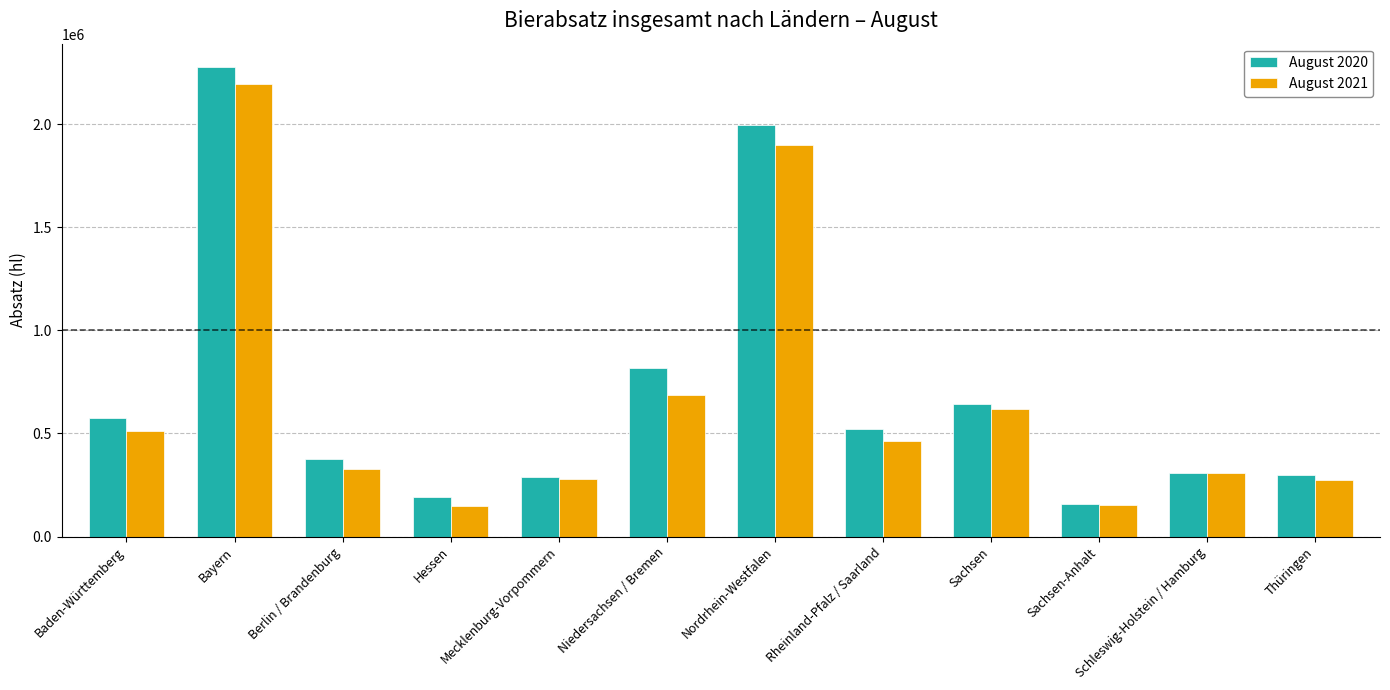

How many bars are there in each group?

2